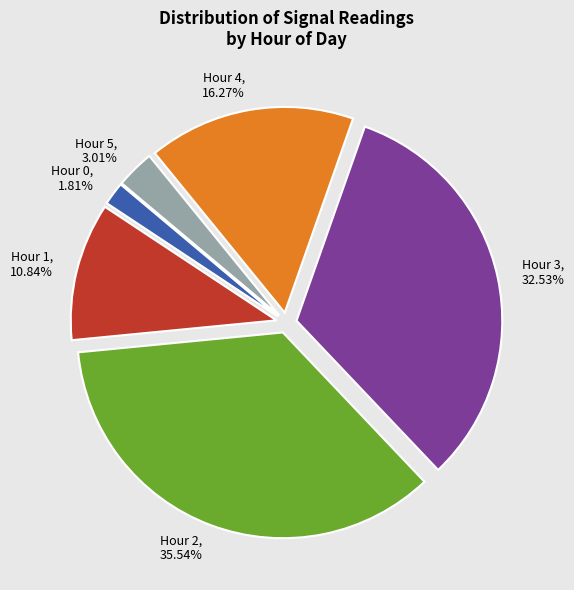

How many segments does this pie chart have?

6